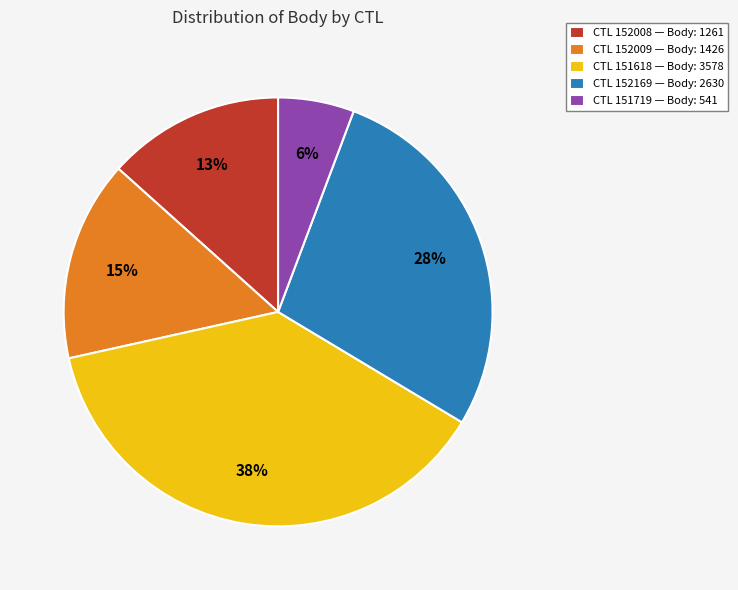

True or false: CTL 152169 — Body: 2630 accounts for 28% of the total.

True